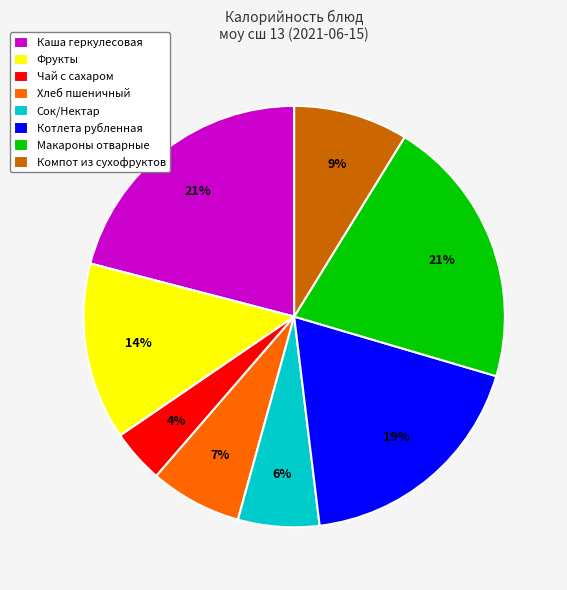

Between Макароны отварные and Хлеб пшеничный, which is larger?

Макароны отварные